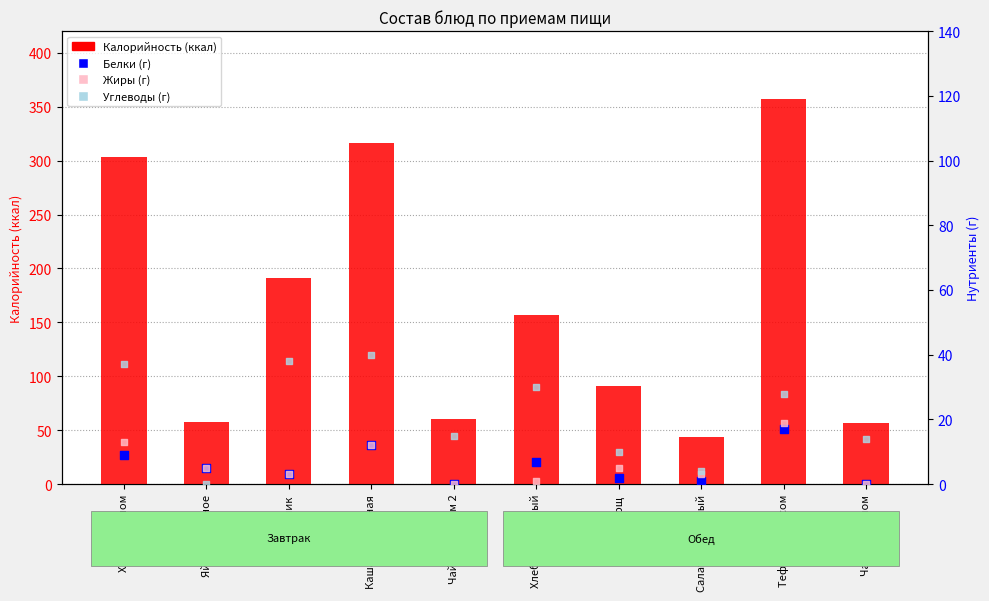

What is the total value across all series at Чай с лимоном 2?

75